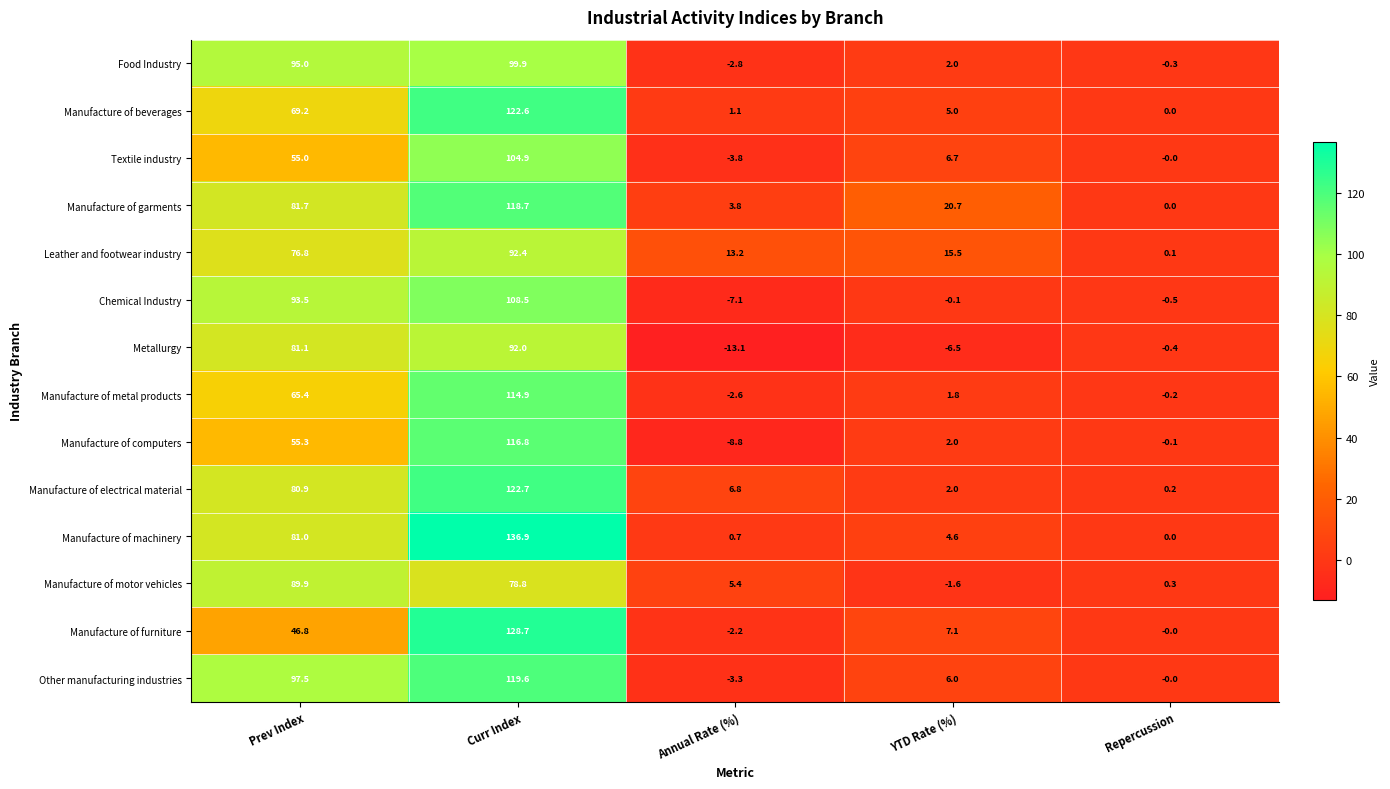

What is the maximum value for Textile industry?

104.9